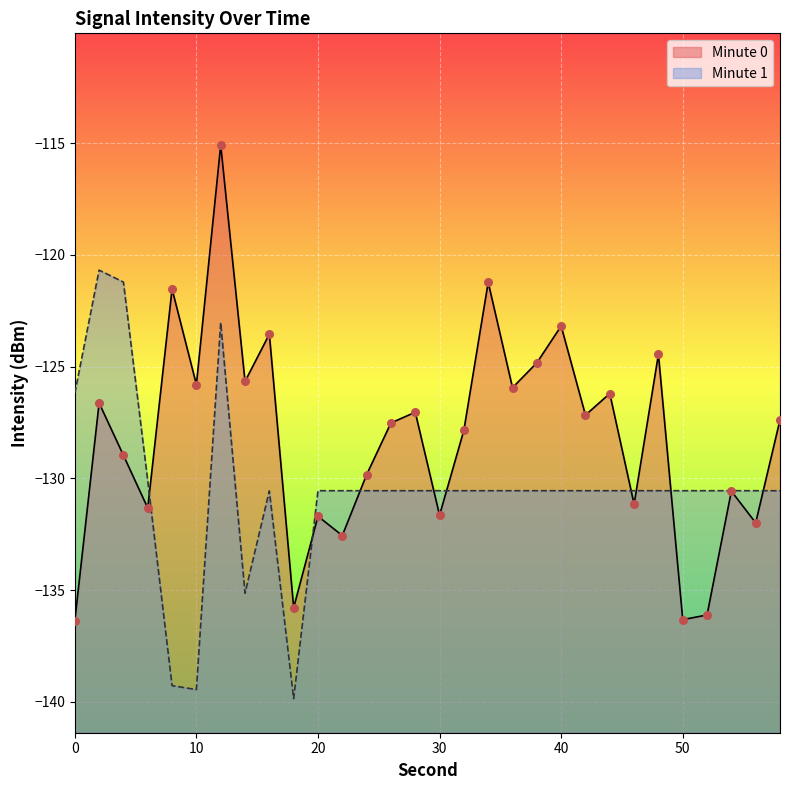

What is the change in value from 14 to 36?

-0.3